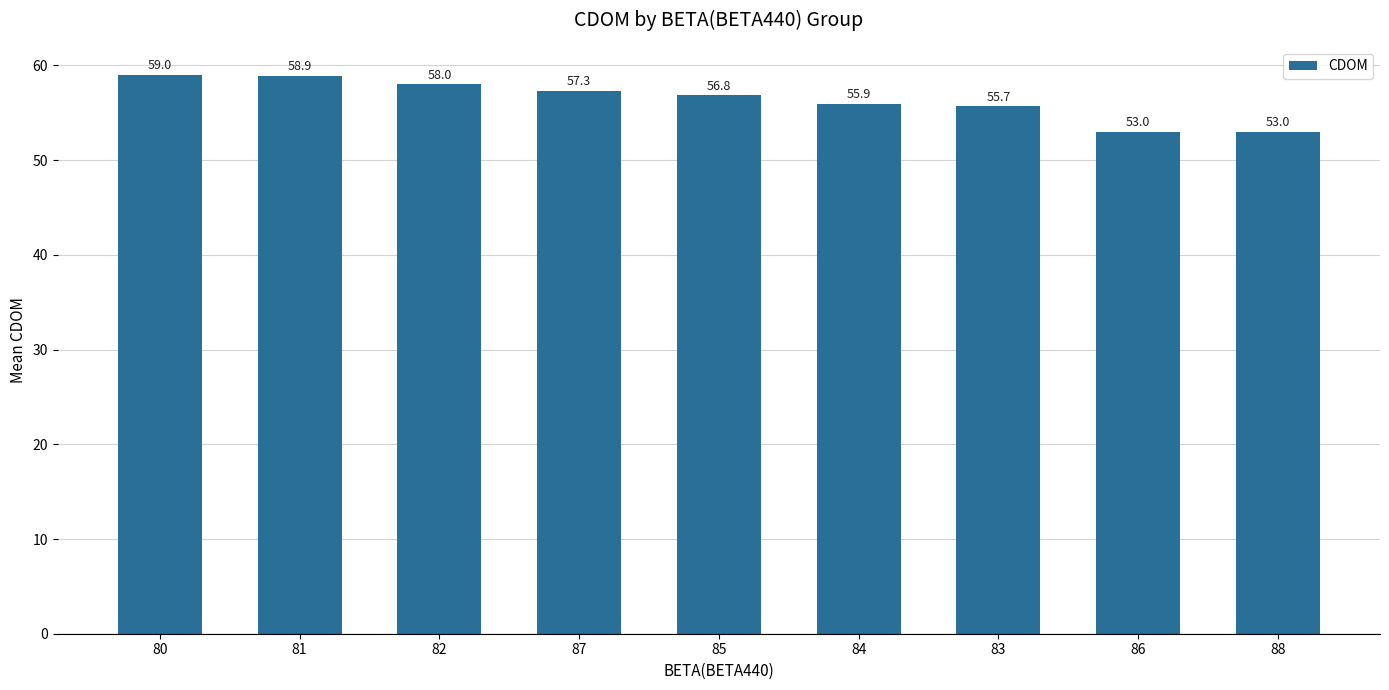

What is the change in value from 84 to 83?

-0.2